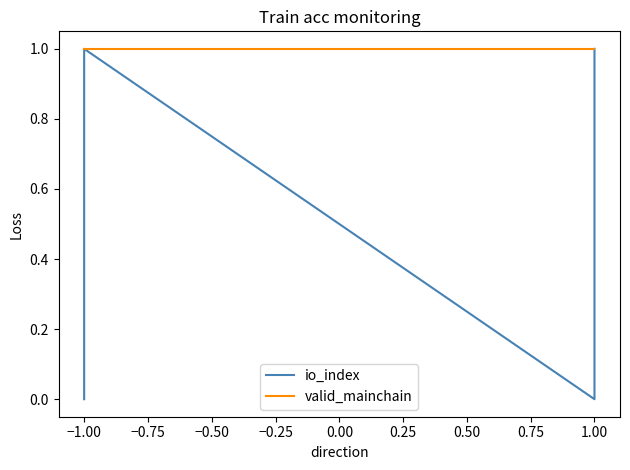

True or false: valid_mainchain has a value of 1 at −1.00.

True